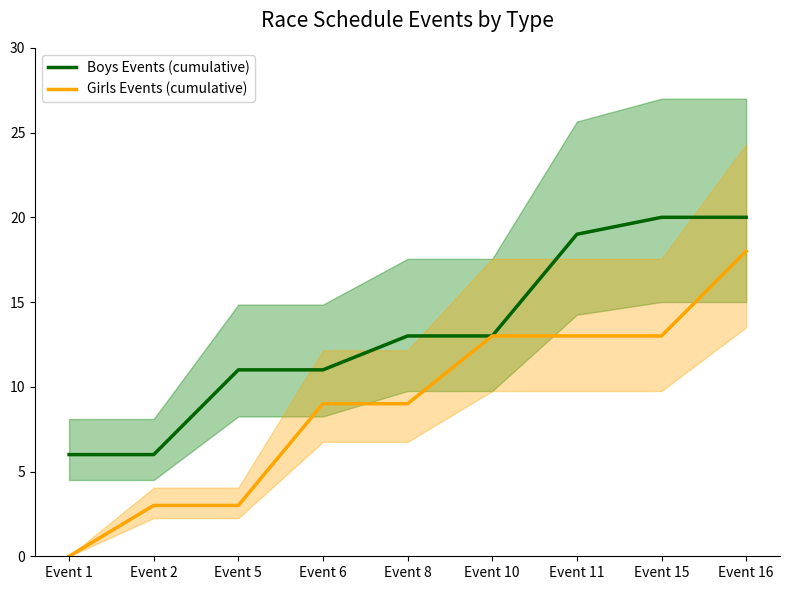

True or false: Boys Events (cumulative) has more than 0 points higher than both neighbors.

False